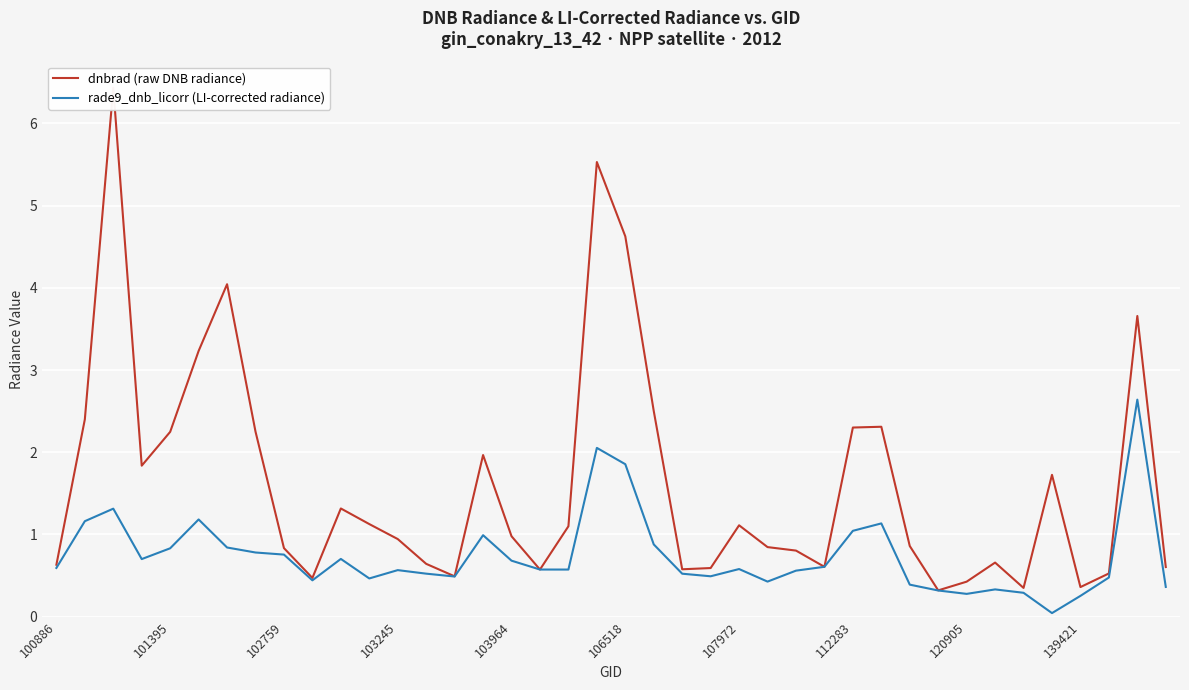

Where is rade9_dnb_licorr (LI-corrected radiance) nearest to the value 1?

15